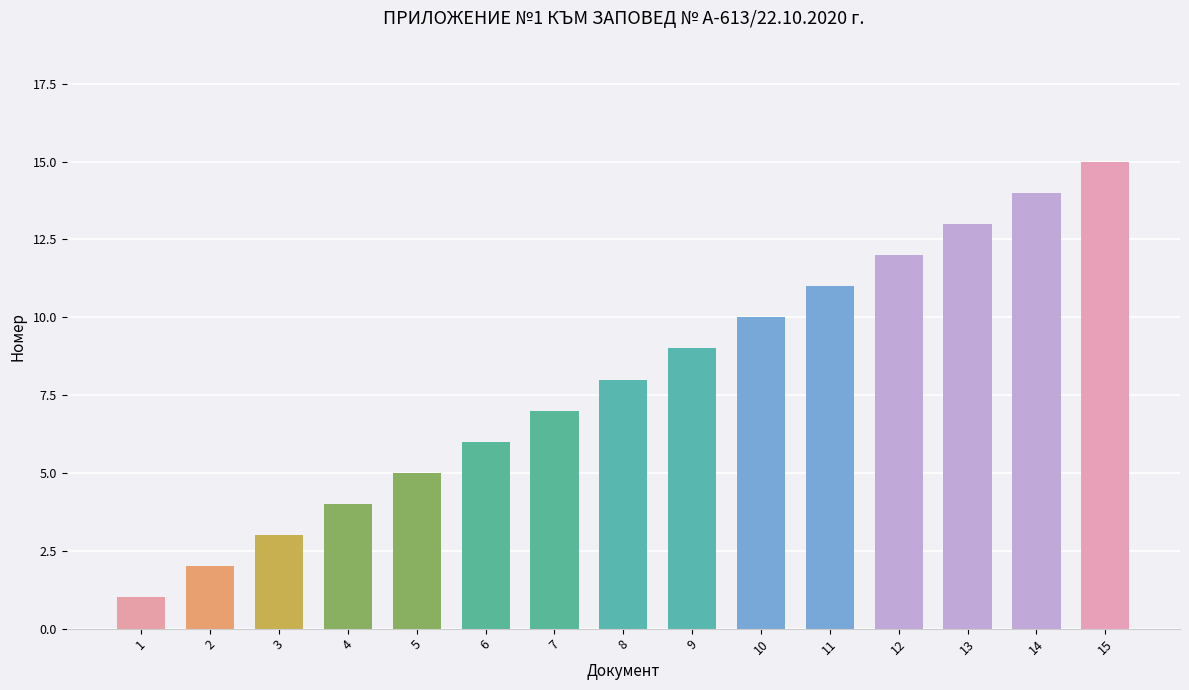

What is the minimum value shown in the chart?

1